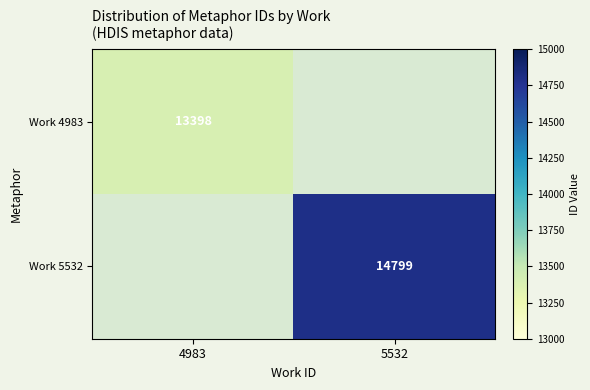

Is the value of Work 5532 at 5532 greater than the value of Work 4983 at 4983?

Yes